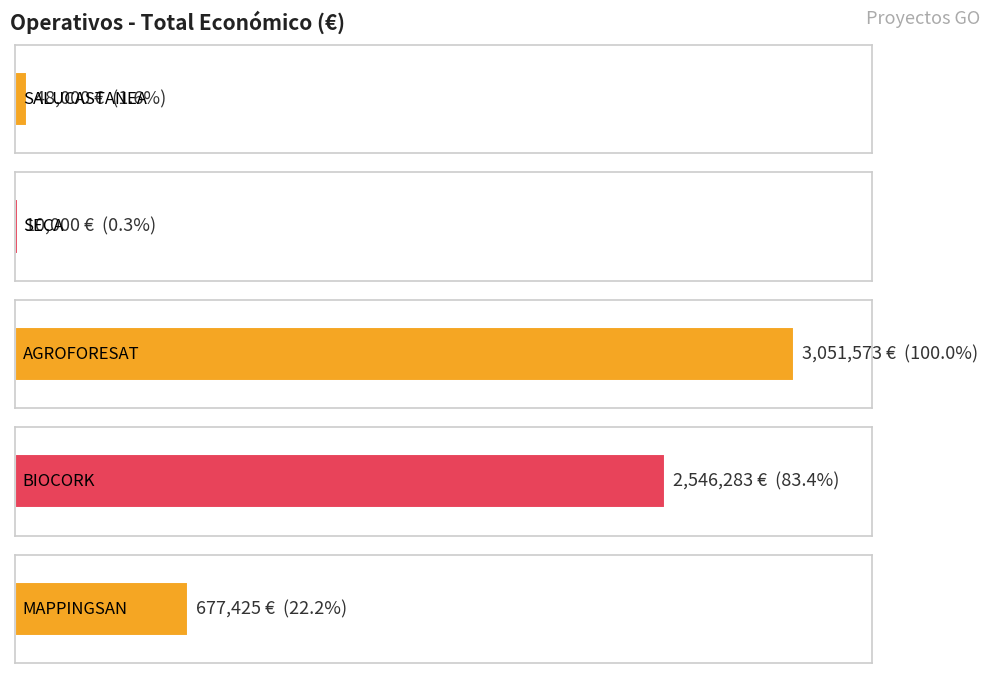

Between SALUCASTANEA and AGROFORESAT, which is larger?

AGROFORESAT